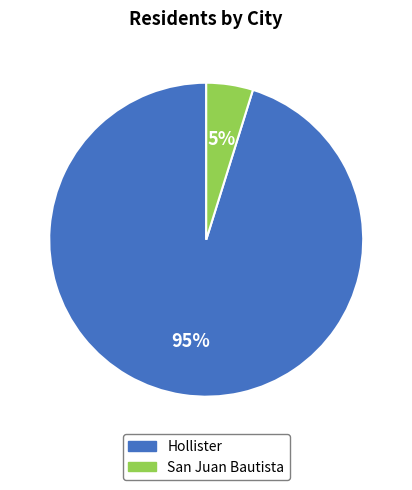

Does San Juan Bautista represent more than half of the total?

No